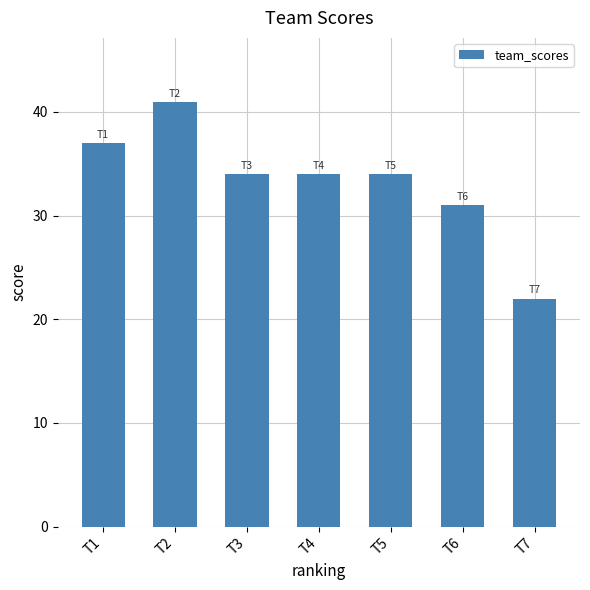

Which label corresponds to the smallest value in the chart?

T7